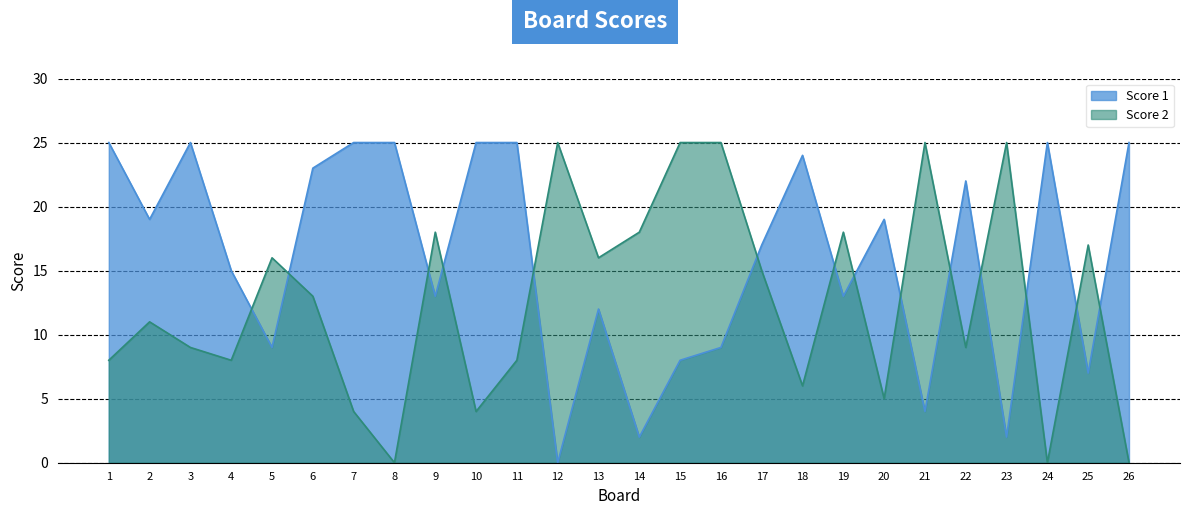

Which category has the highest value across all series?

1